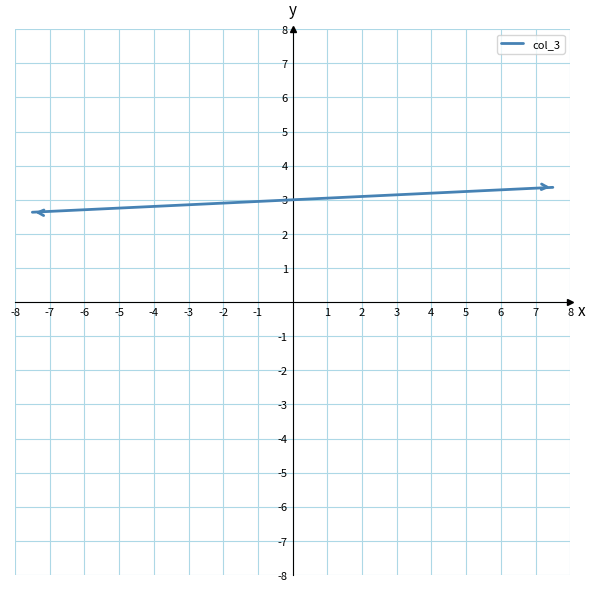

Reading left to right, what are all the values shown in this chart?

2.6	3.4